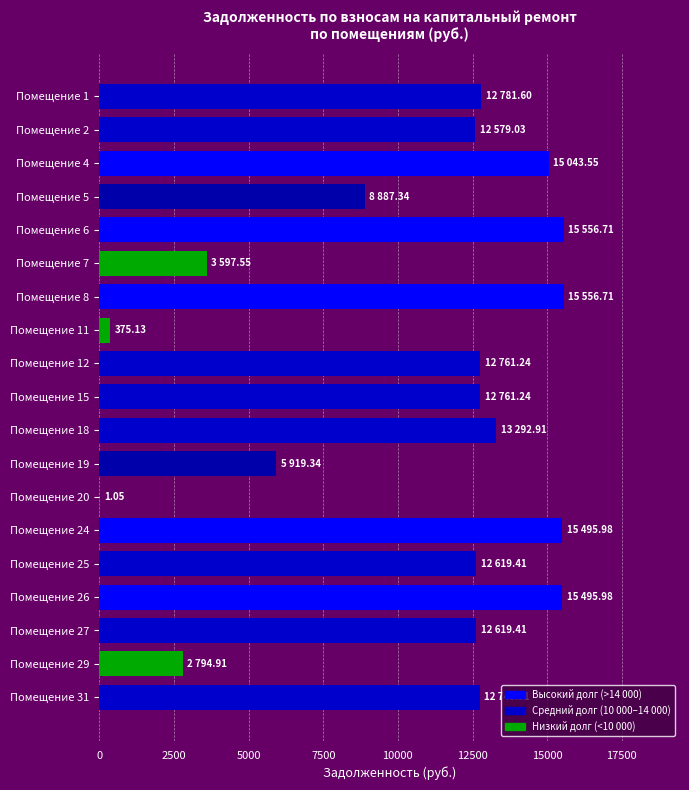

What is the sum of the values at Помещение 27 and Помещение 24?

28115.4